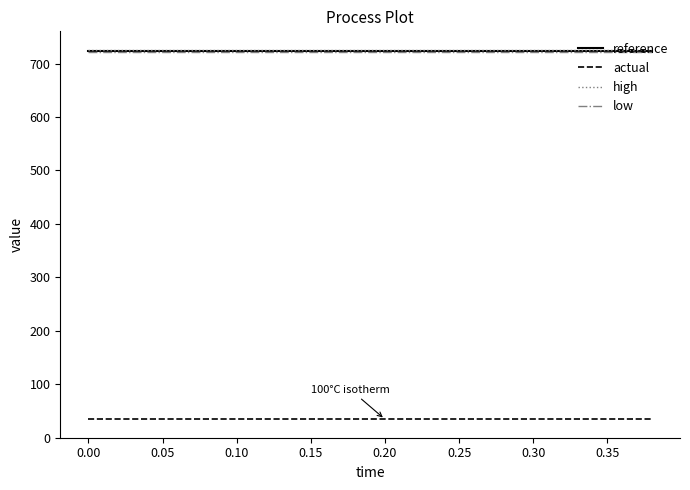

What is the maximum value shown in the chart?

725.7